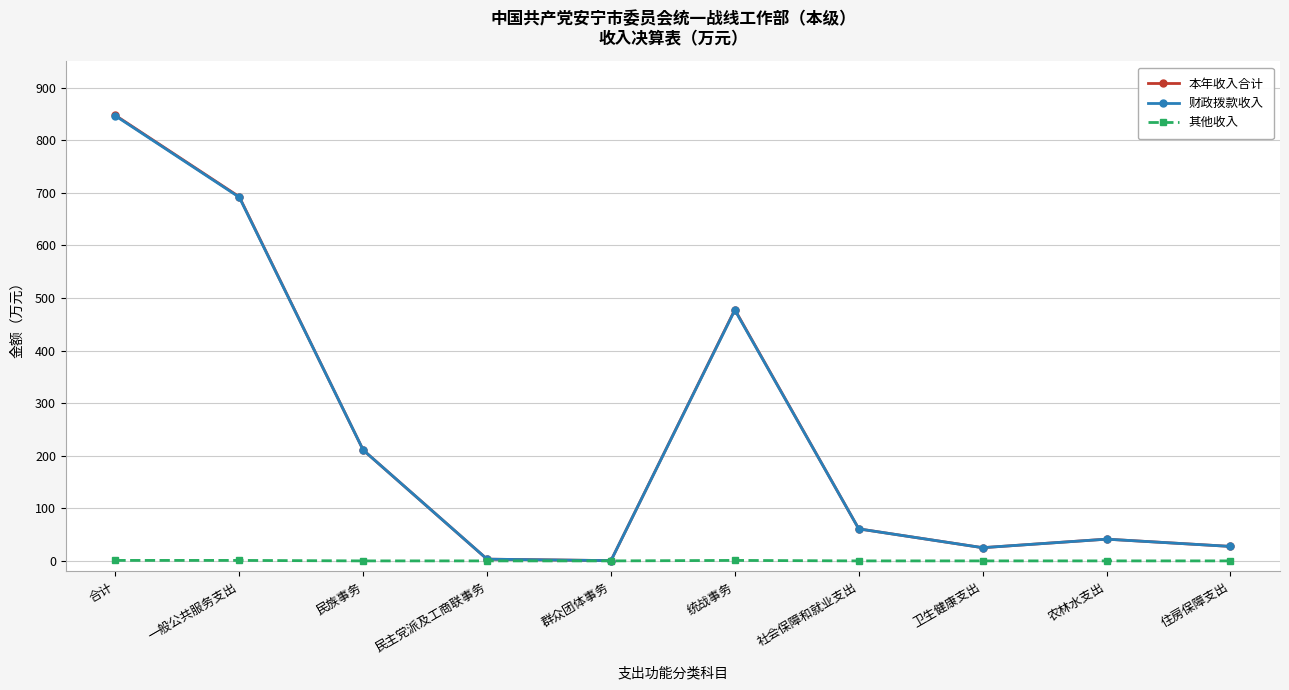

True or false: 本年收入合计 has a value of 210.9 at 民族事务.

True